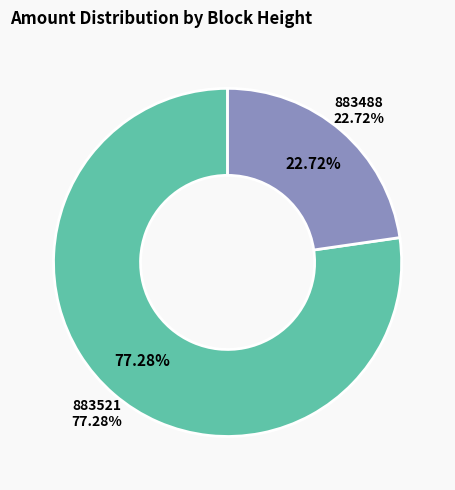

Between 883488 and 883521, which is larger?

883521